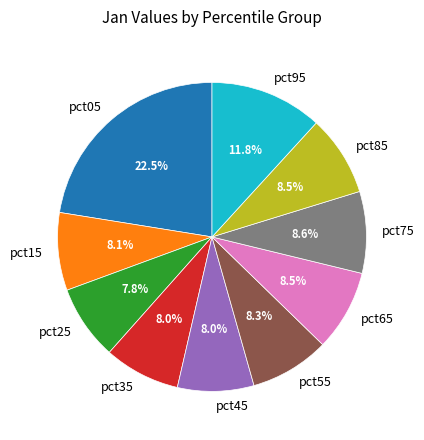

Does any single category account for the majority?

No